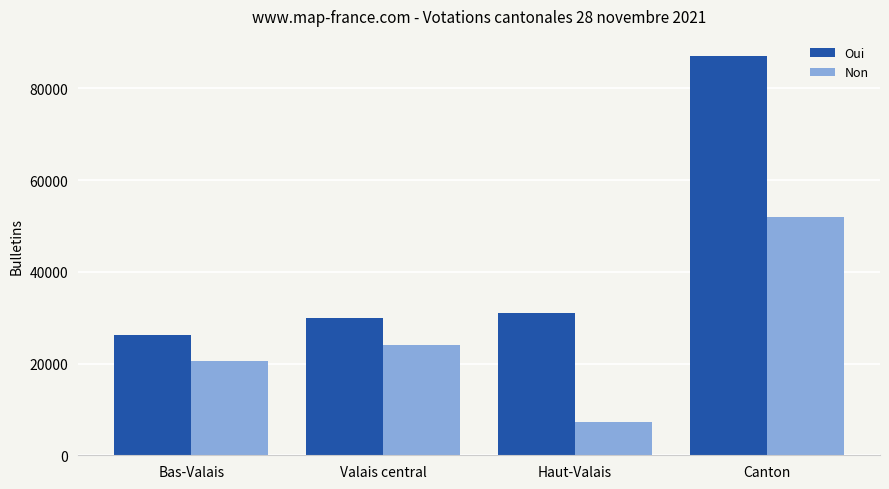

Which category has the lowest value in the Non series?

Haut-Valais